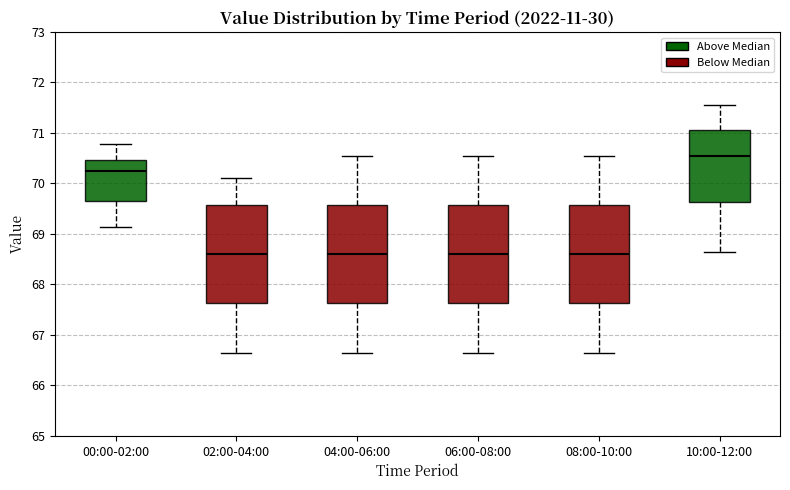

Reading left to right, read every box against the y-axis: the position of its median line, the range the box covers, and the ends of its whiskers. The values are not printed on the chart, so give them approximately, as read against the axis.

00:00-02:00: median 70.2, box 69.6 to 70.5, whiskers 69.1 to 70.8
02:00-04:00: median 68.6, box 67.6 to 69.6, whiskers 66.7 to 70.1
04:00-06:00: median 68.6, box 67.6 to 69.6, whiskers 66.7 to 70.6
06:00-08:00: median 68.6, box 67.6 to 69.6, whiskers 66.7 to 70.6
08:00-10:00: median 68.6, box 67.6 to 69.6, whiskers 66.7 to 70.6
10:00-12:00: median 70.6, box 69.6 to 71.1, whiskers 68.7 to 71.6